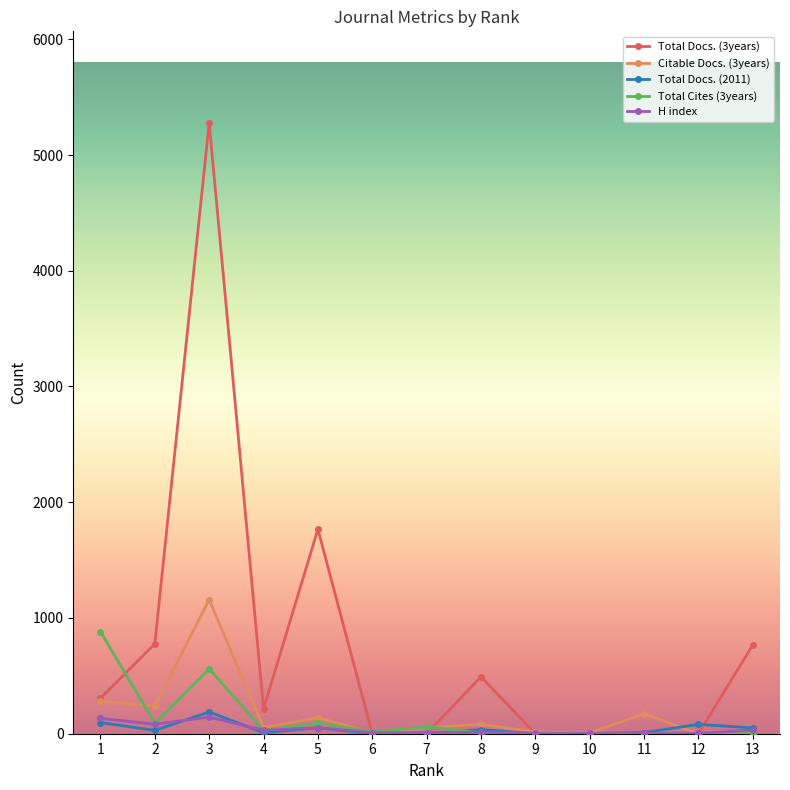

Count the number of data series in this chart.

5